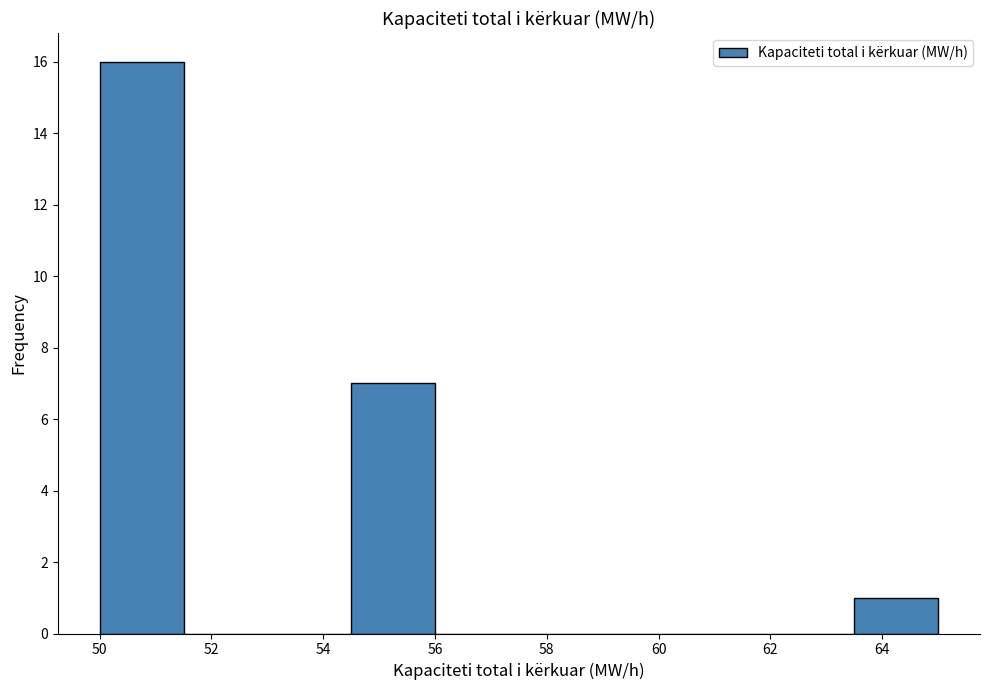

What is the height of the bar covering 63.5 to 65.0 on the x-axis? Neither the bar edges nor the heights are printed on the chart, so give them approximately, as read against the axes.

1